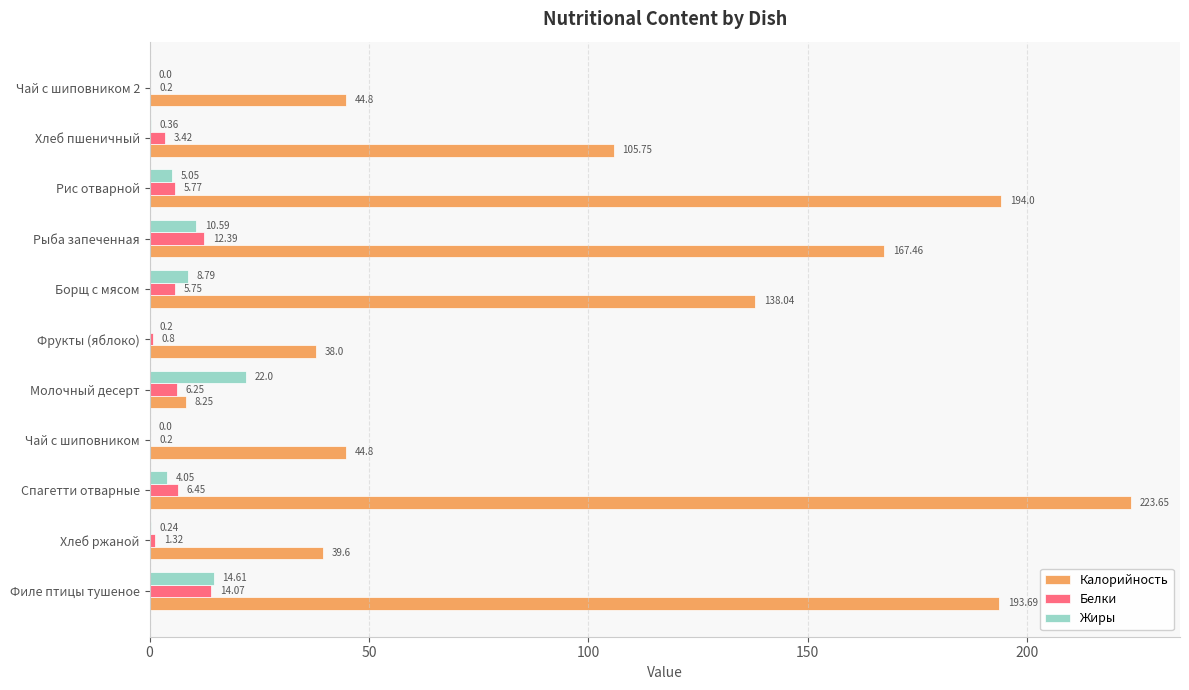

At which category is the sum across all series the highest?

Спагетти отварные